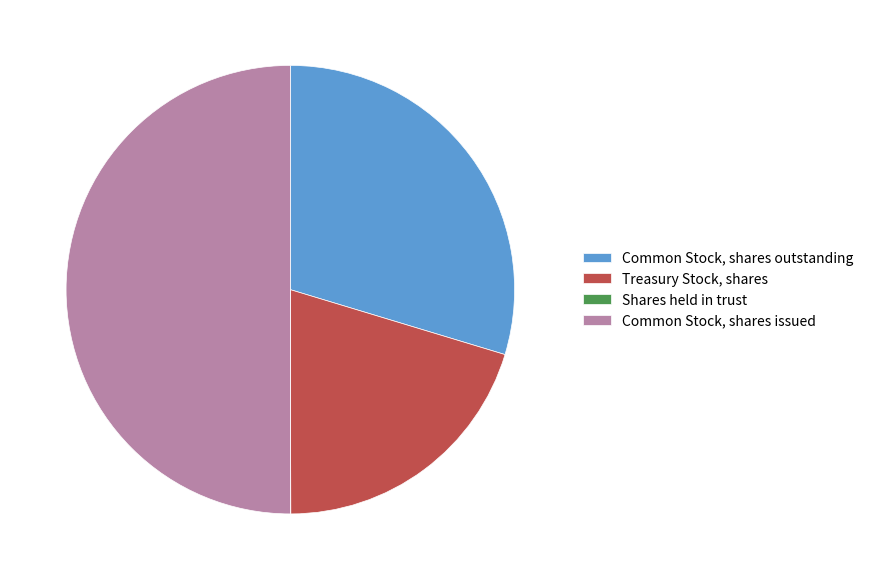

Is Treasury Stock, shares the majority of the pie?

No